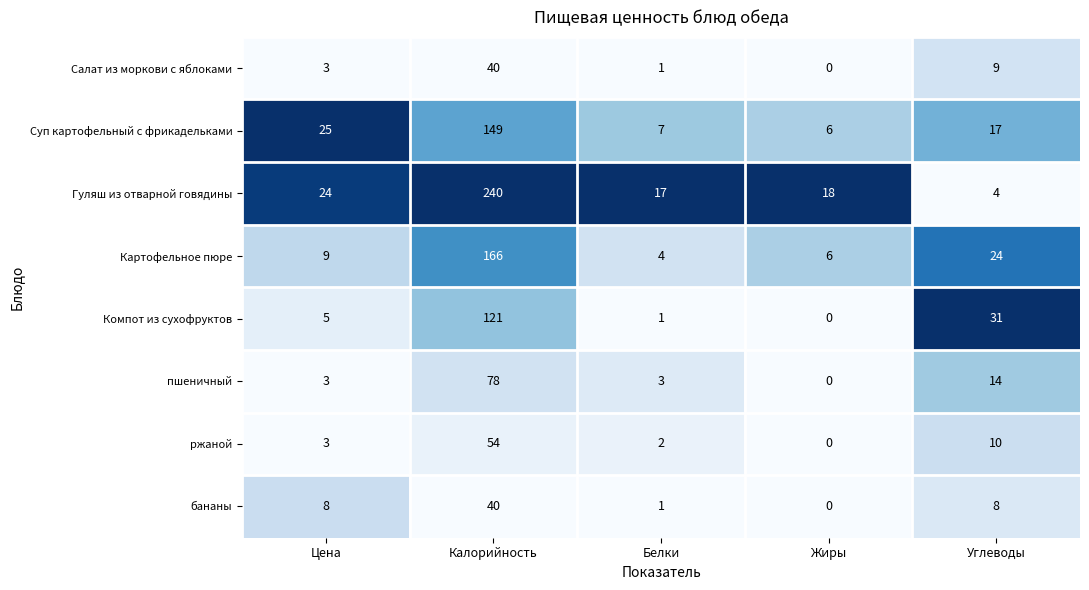

Which series has the largest range (max minus min)?

Гуляш из отварной говядины